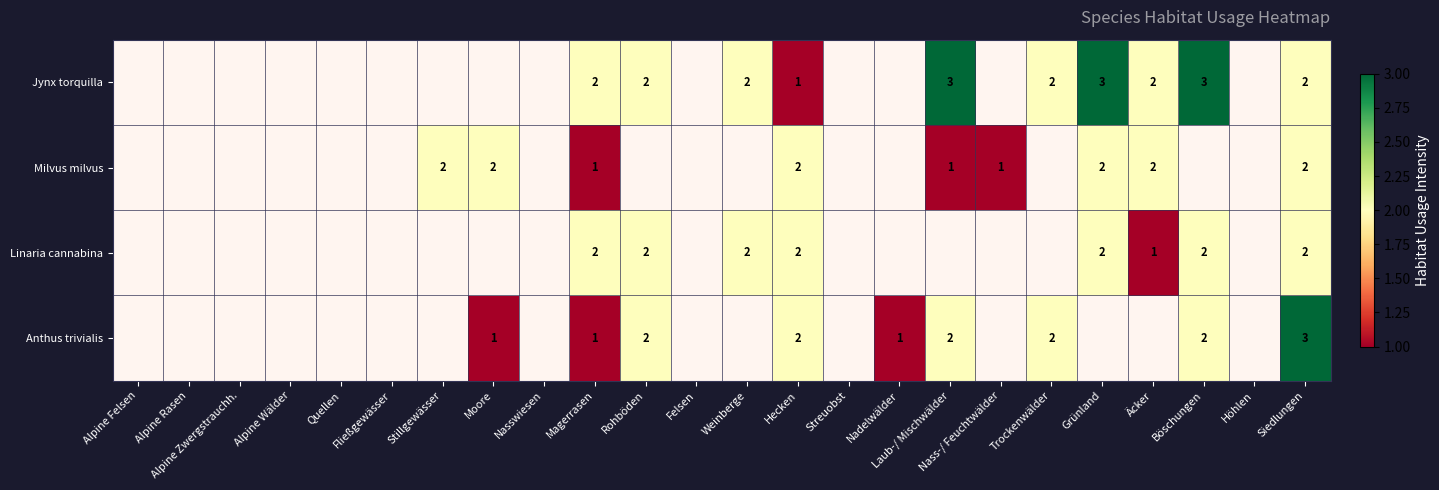

Count the number of data series in this chart.

4